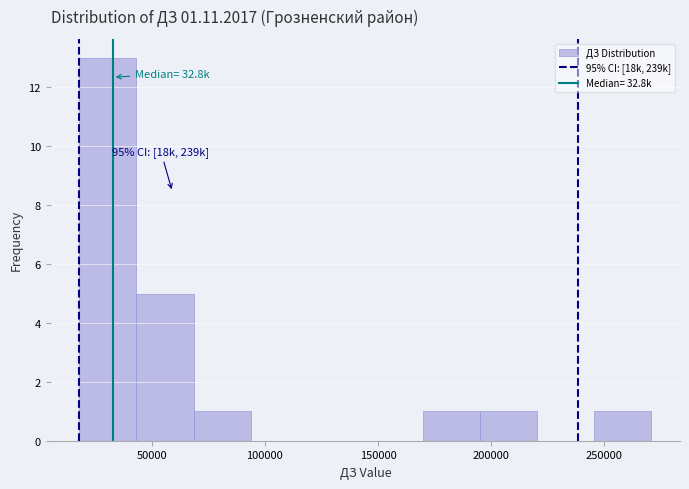

Which range on the x-axis has the tallest bar?

20000 to 45000